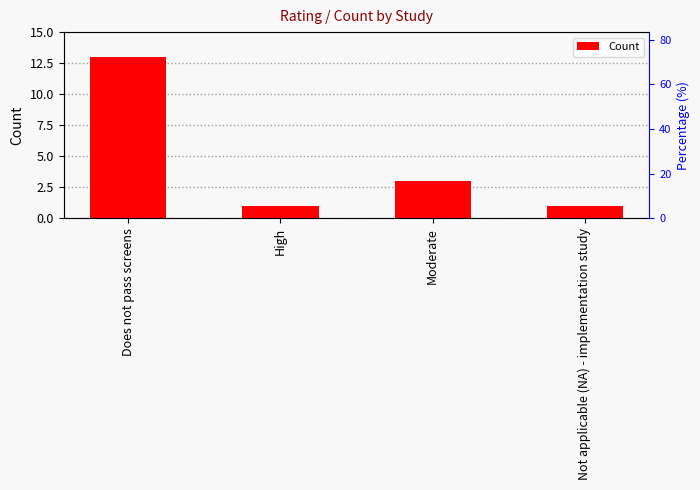

Where does the data first go above 3?

Does not pass screens